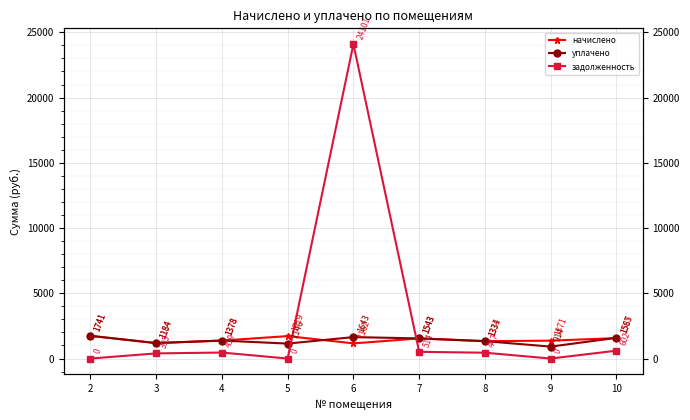

Count the number of data series in this chart.

3